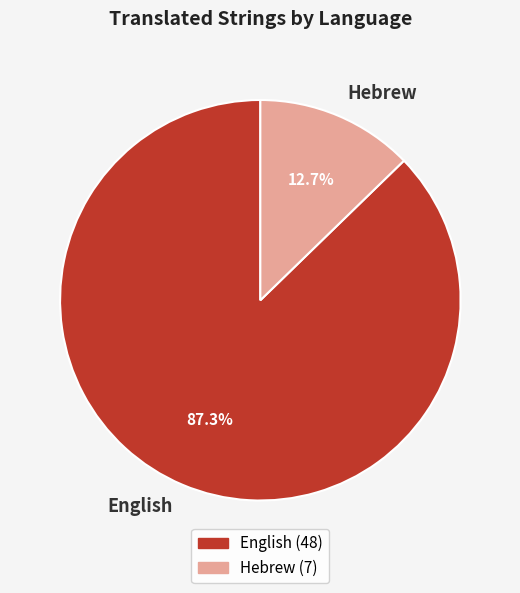

The English slice represents 87% of the pie. True or false?

True